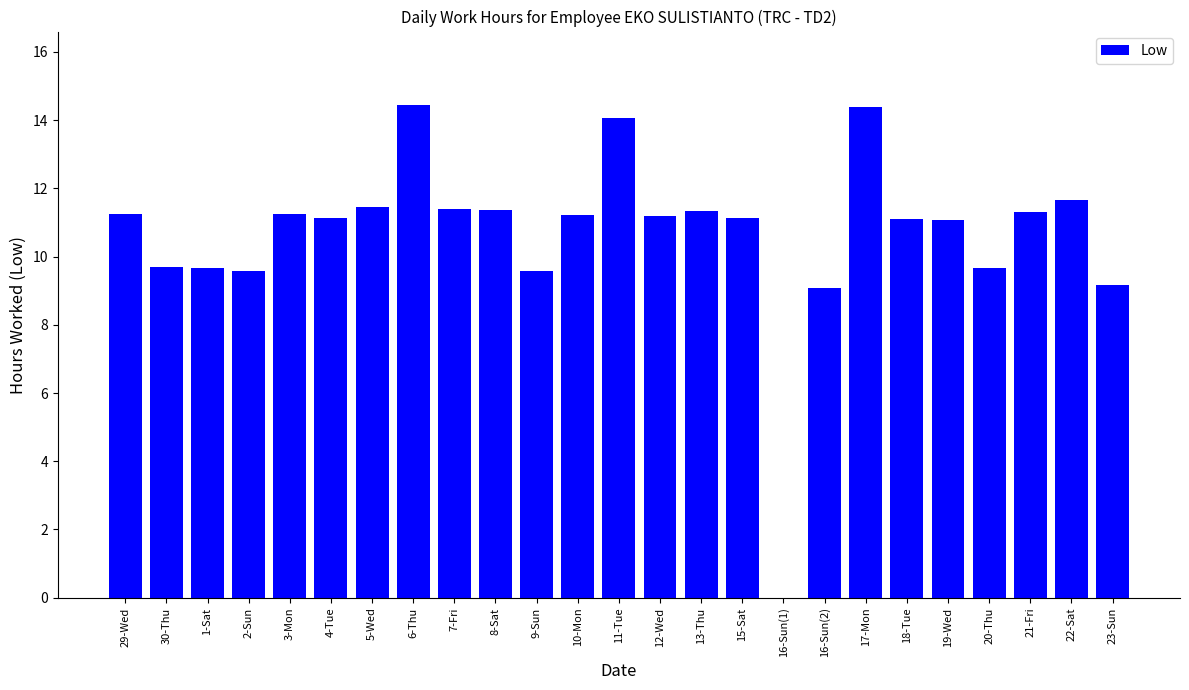

What is the greatest value displayed?

14.4